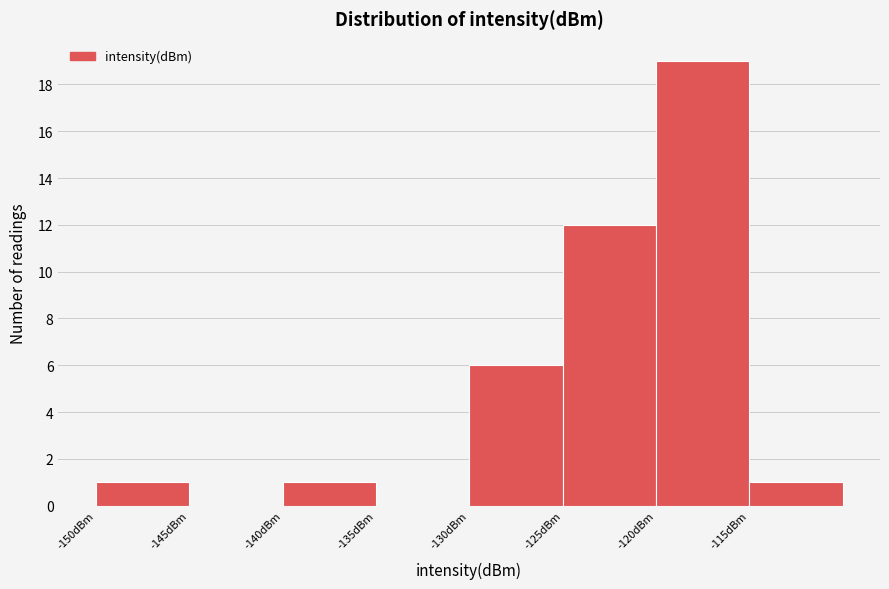

Which range on the x-axis has the tallest bar?

-120 to -115